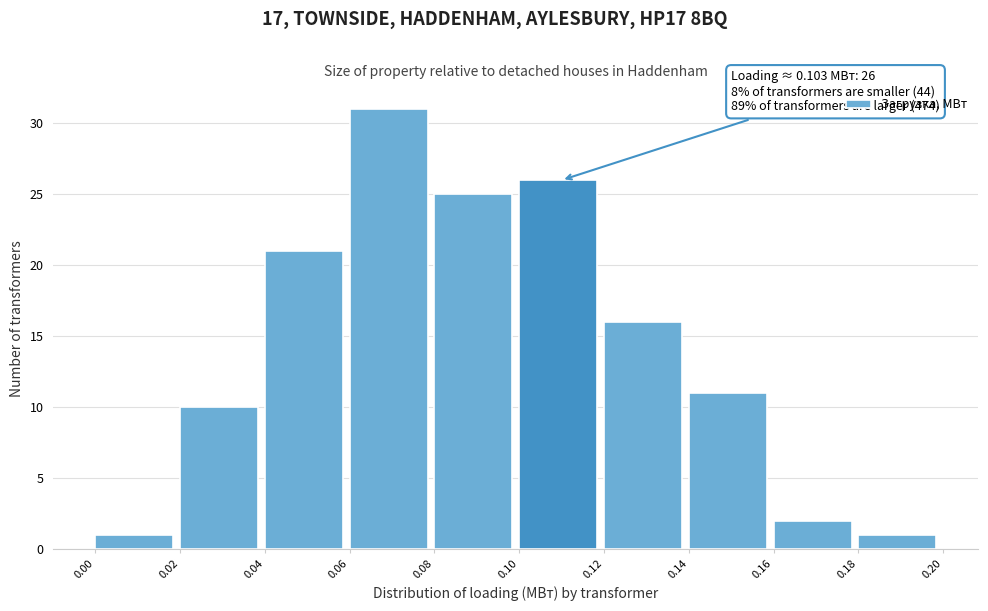

Which range on the x-axis has the tallest bar?

0.06 to 0.08